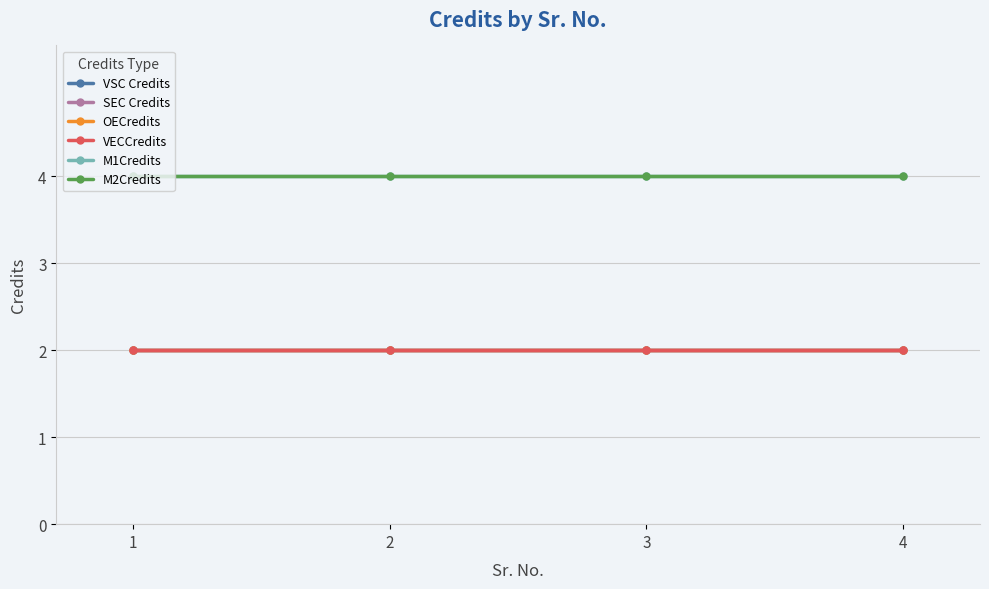

Which series has the largest range (max minus min)?

VSC Credits